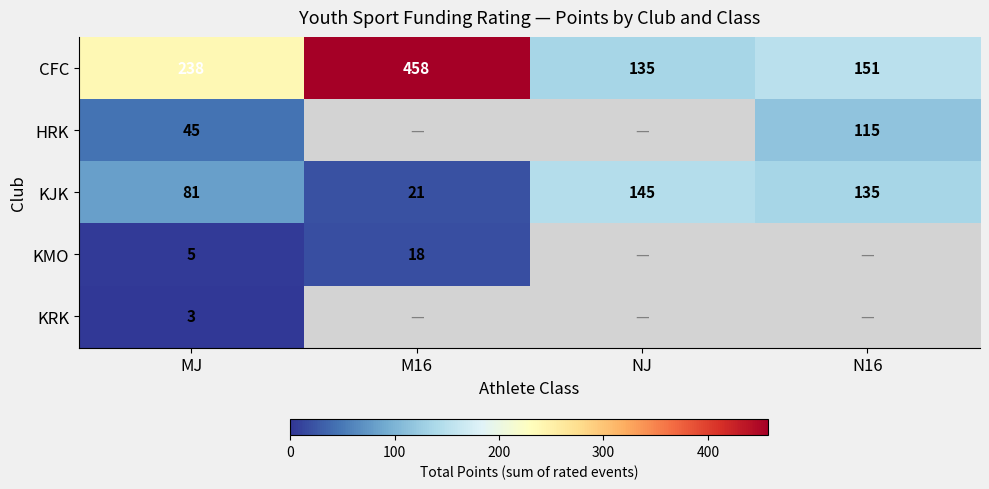

Is the value of CFC at M16 greater than the value of KMO at M16?

Yes